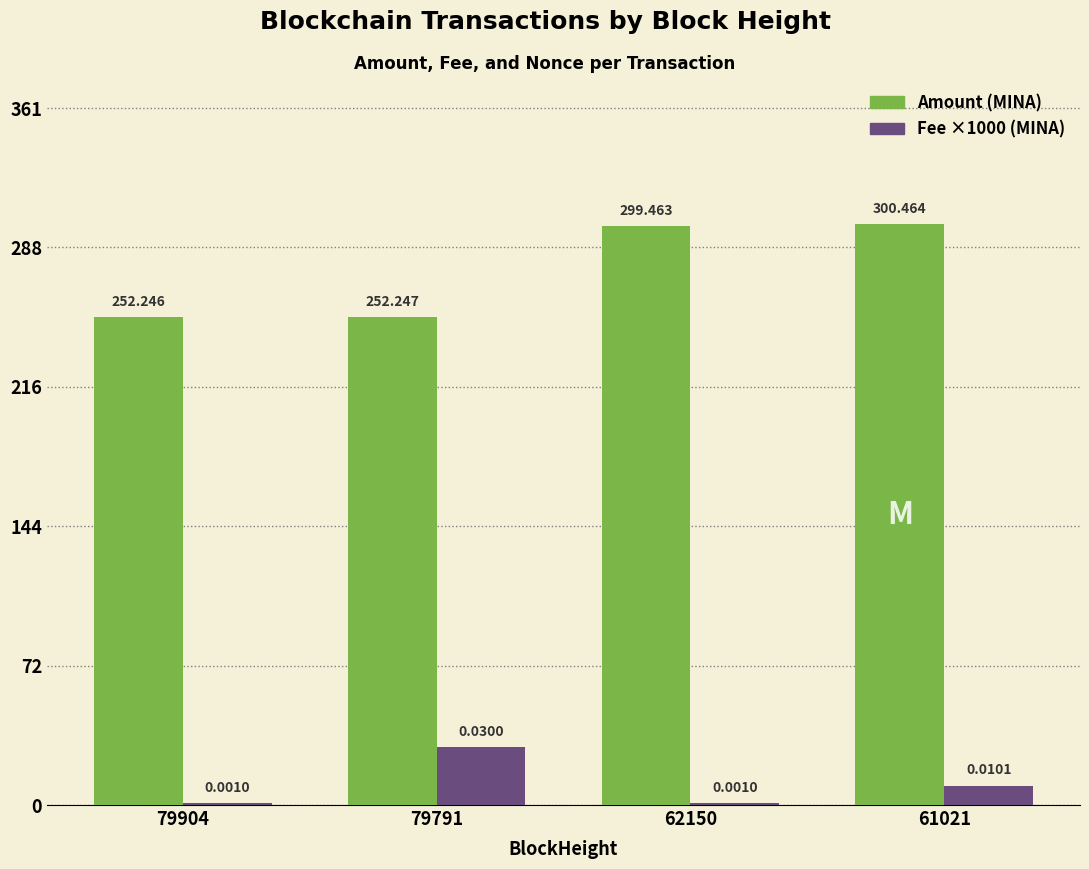

Are the bars grouped side by side (vs. stacked)?

Yes